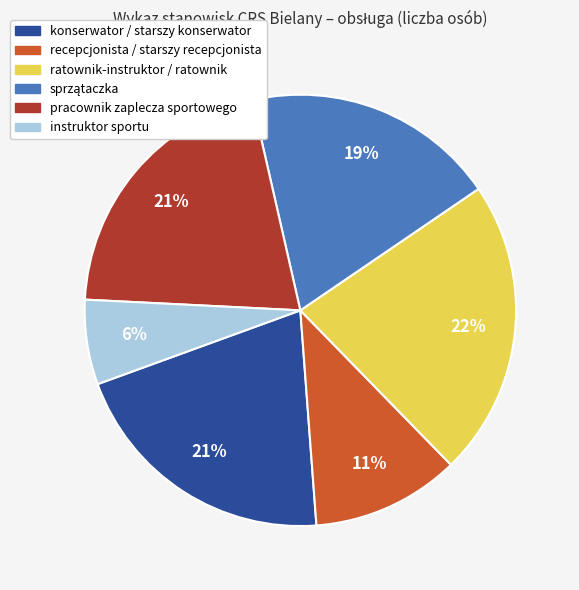

What is the smallest slice in the pie chart?

instruktor sportu